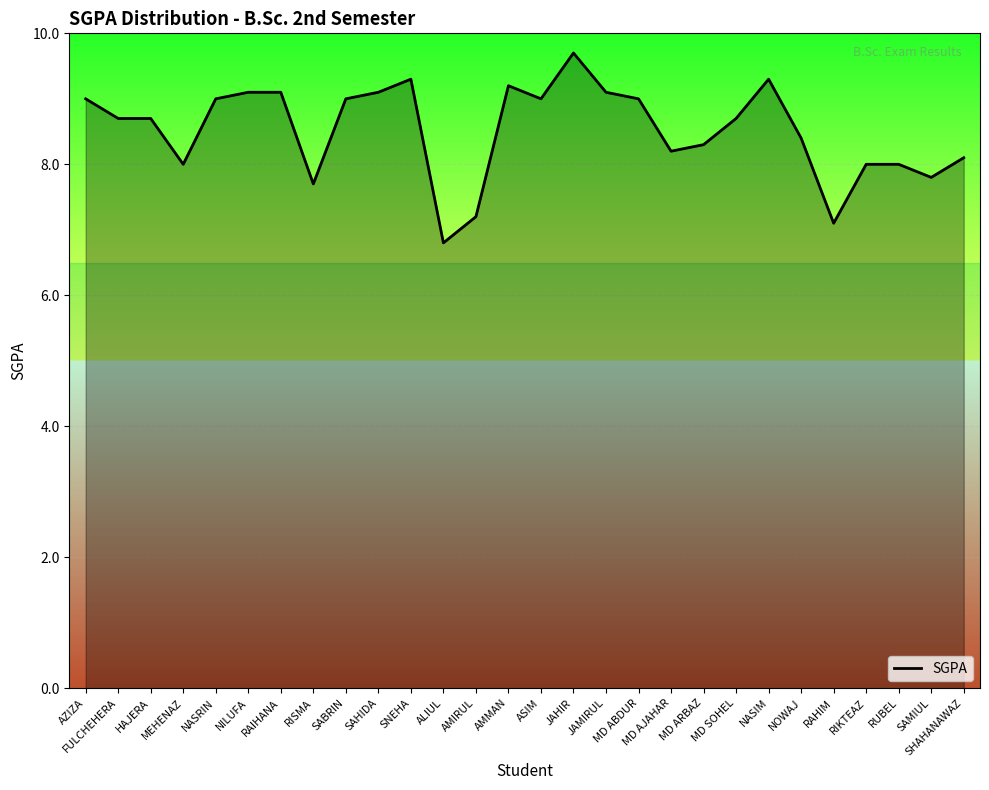

What position from the right is MD ARBAZ?

9